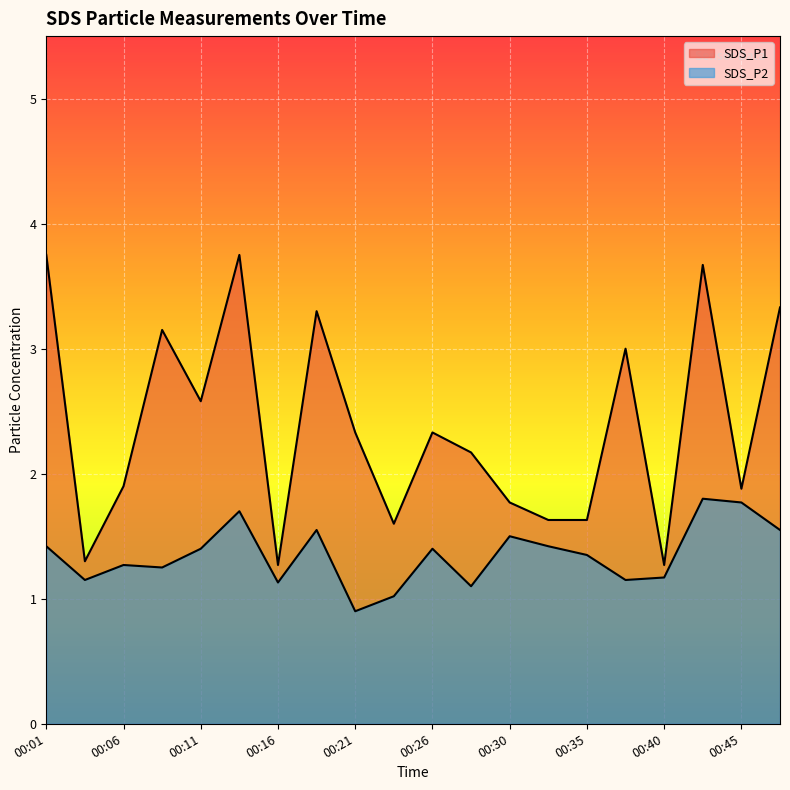

Reading left to right, transcribe all the data shown in this chart.

SDS_P1: 3.8	1.3	1.9	3.1	2.6	3.8	1.3	3.3	2.3	1.6	2.3	2.2	1.8	1.6	1.6	3.0	1.3	3.7	1.9	3.3
SDS_P2: 1.4	1.1	1.3	1.2	1.4	1.7	1.1	1.6	0.9	1.0	1.4	1.1	1.5	1.4	1.4	1.1	1.2	1.8	1.8	1.6